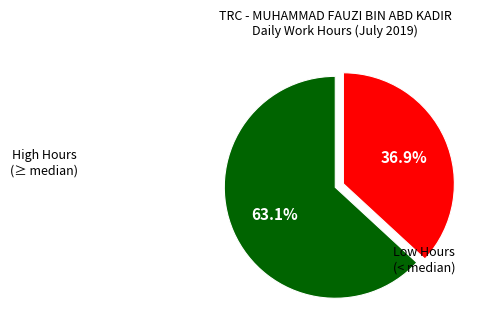

What is the ratio of the value at Low Hours (< median) to the value at High Hours (≥ median)?

0.6